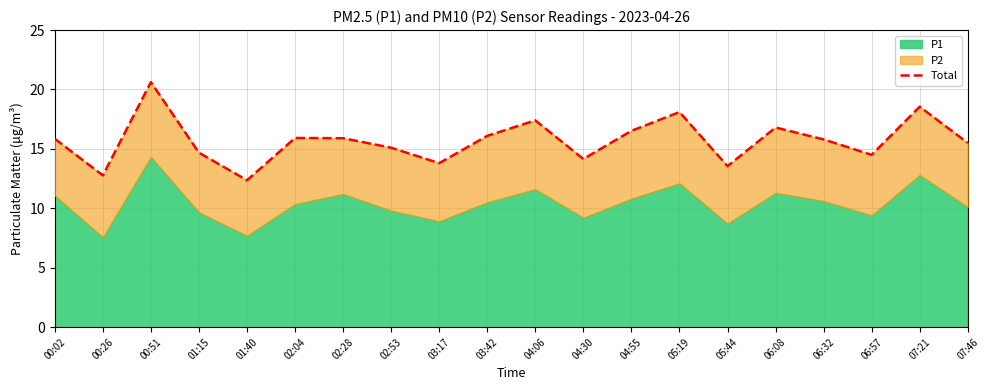

Where is the data nearest to the value 16?

02:04